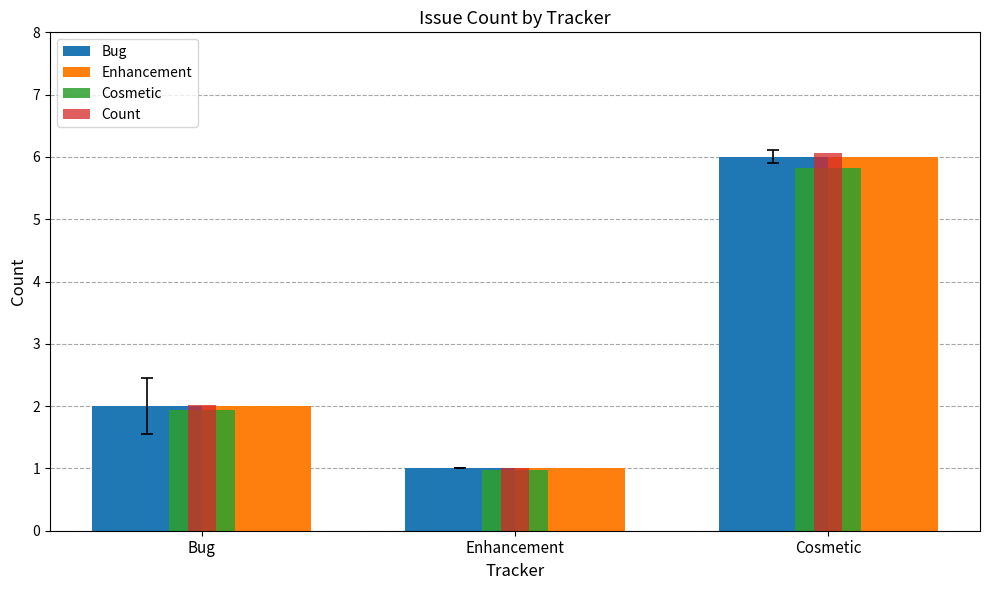

The value of Bug at Bug is 0.9. True or false?

False